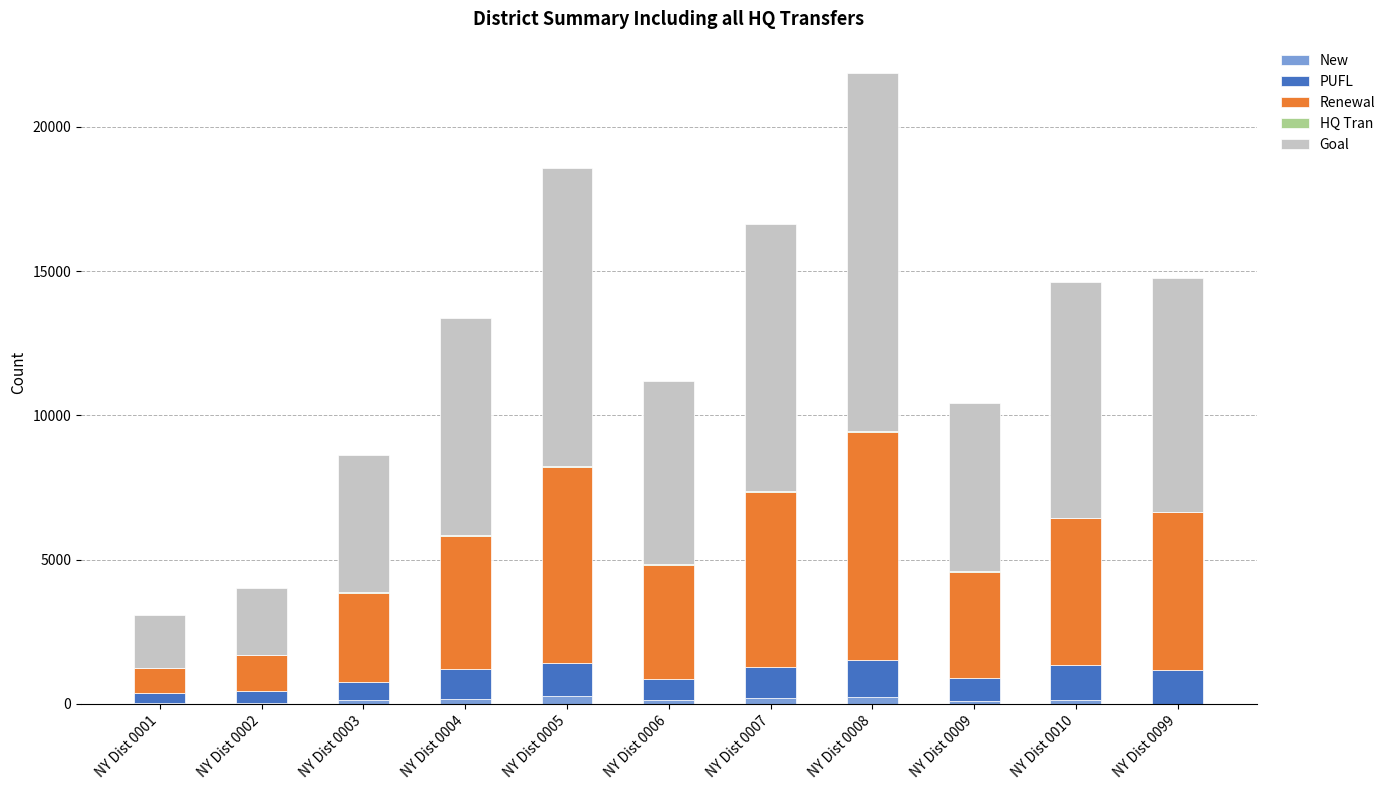

How many series are shown in this chart?

5